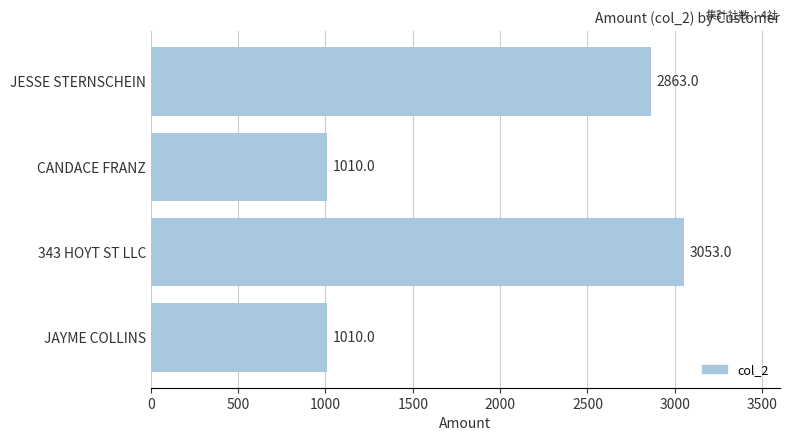

Reading bottom to top, extract all data points from this chart.

1010	3053	1010	2863